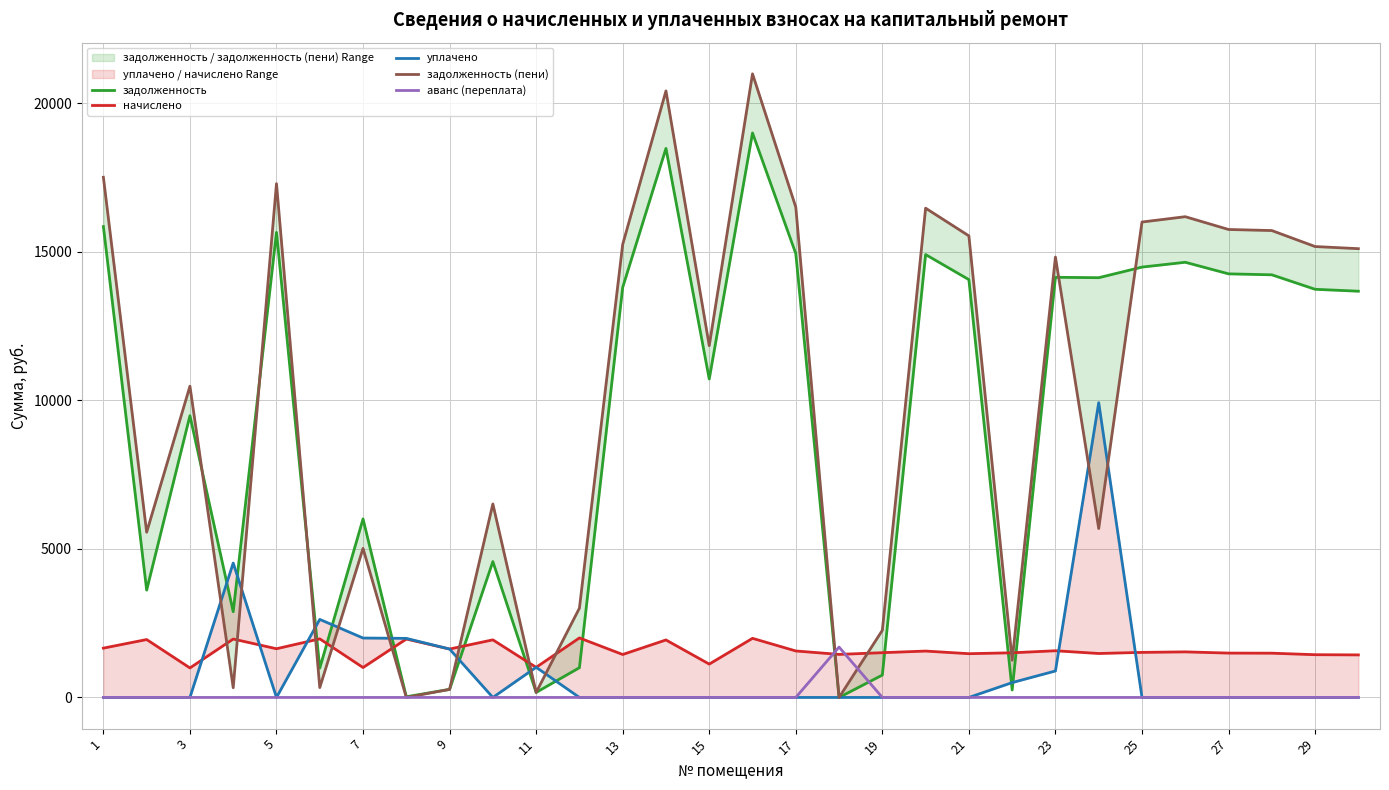

The value of аванс (переплата) at 11 is -915.6. True or false?

False